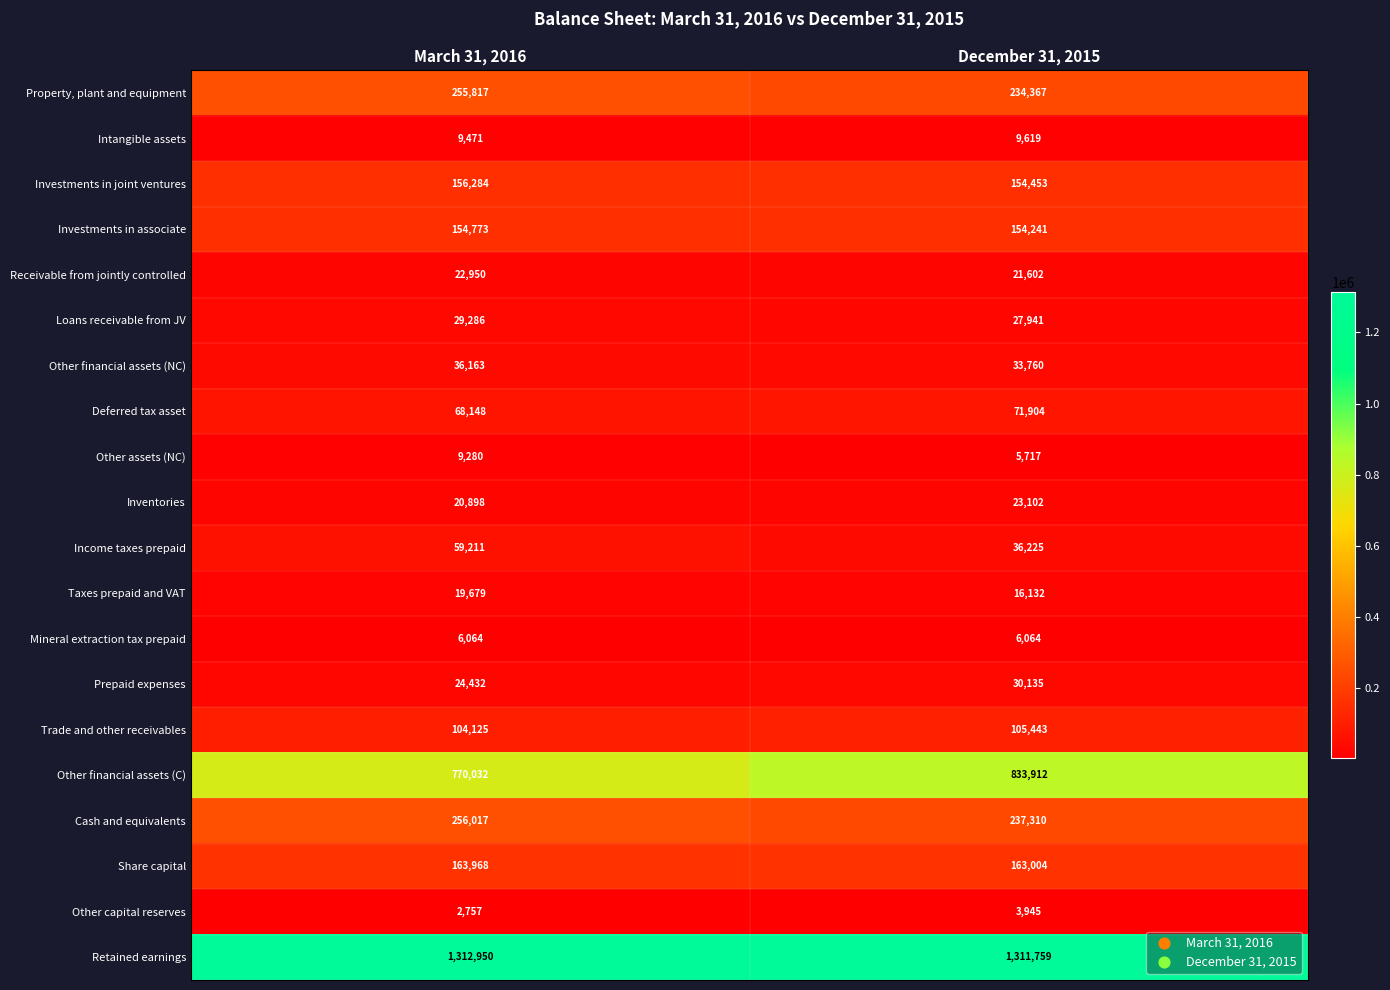

Count the number of data series in this chart.

20